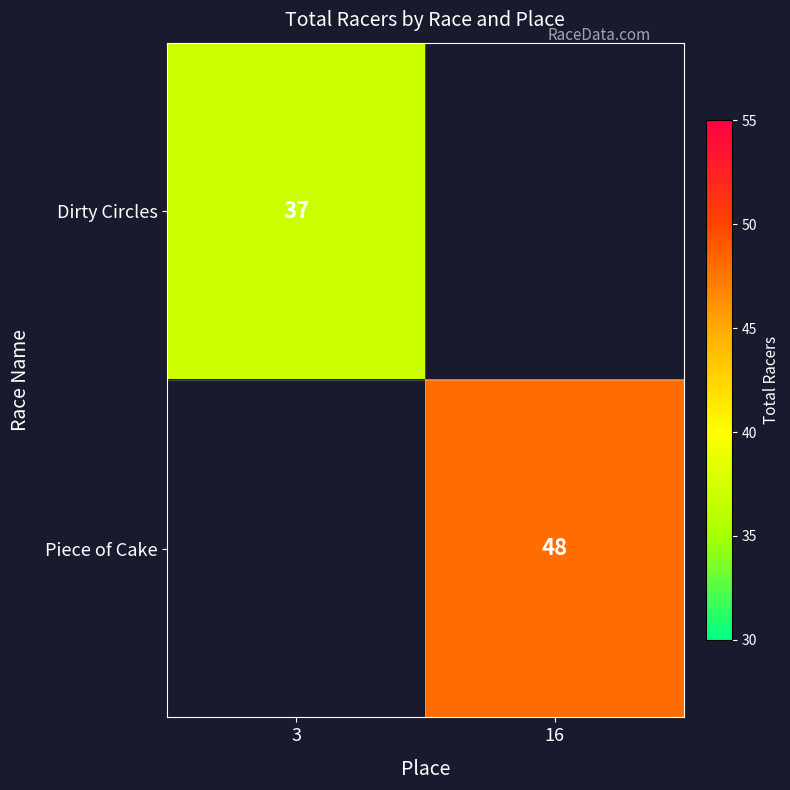

True or false: Piece of Cake has a value of 72.5 at 16.

False